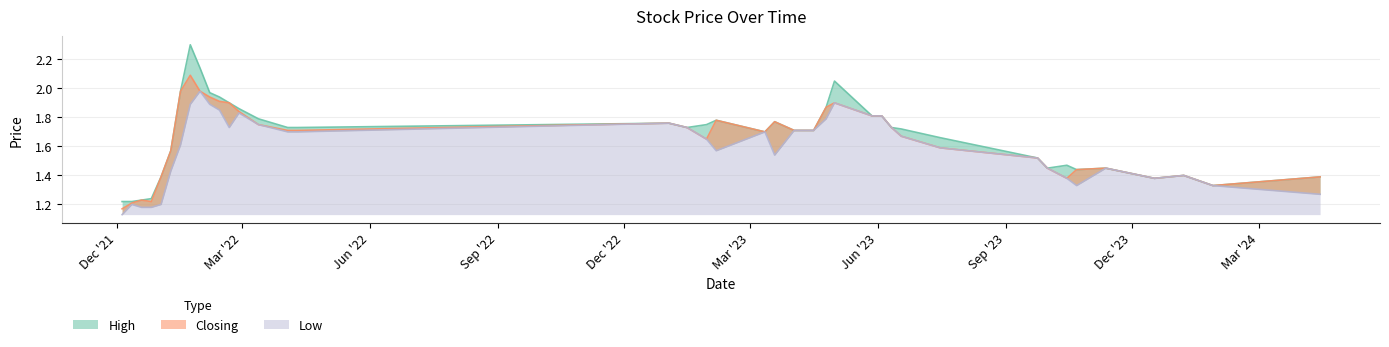

The High series shows 1.8 at 28/05/2023. True or false?

True